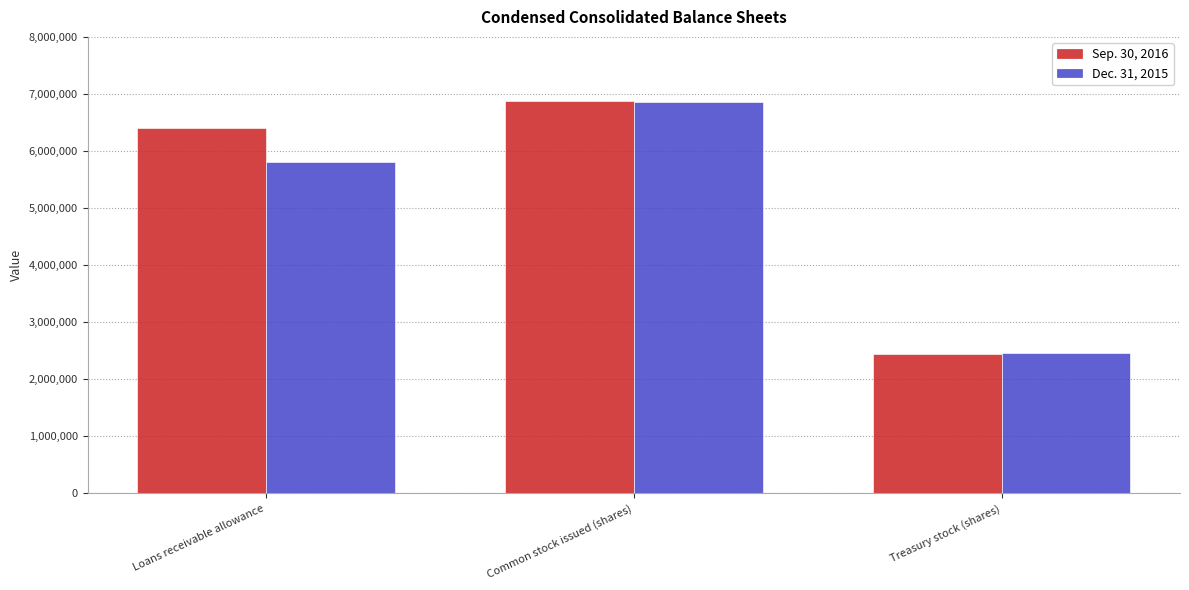

Reading left to right, what are all the values shown in this chart?

Sep. 30, 2016: Loans receivable allowance=6396580	Common stock issued (shares)=6875503	Treasury stock (shares)=2443476
Dec. 31, 2015: Loans receivable allowance=5811940	Common stock issued (shares)=6859003	Treasury stock (shares)=2466462